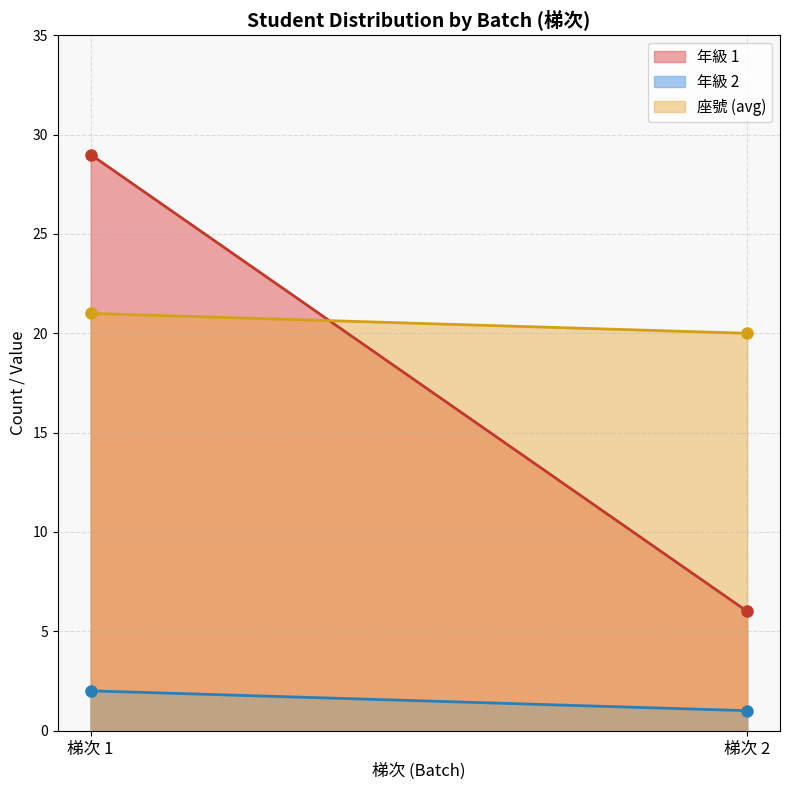

What is the highest value of the 座號 (avg) series?

21